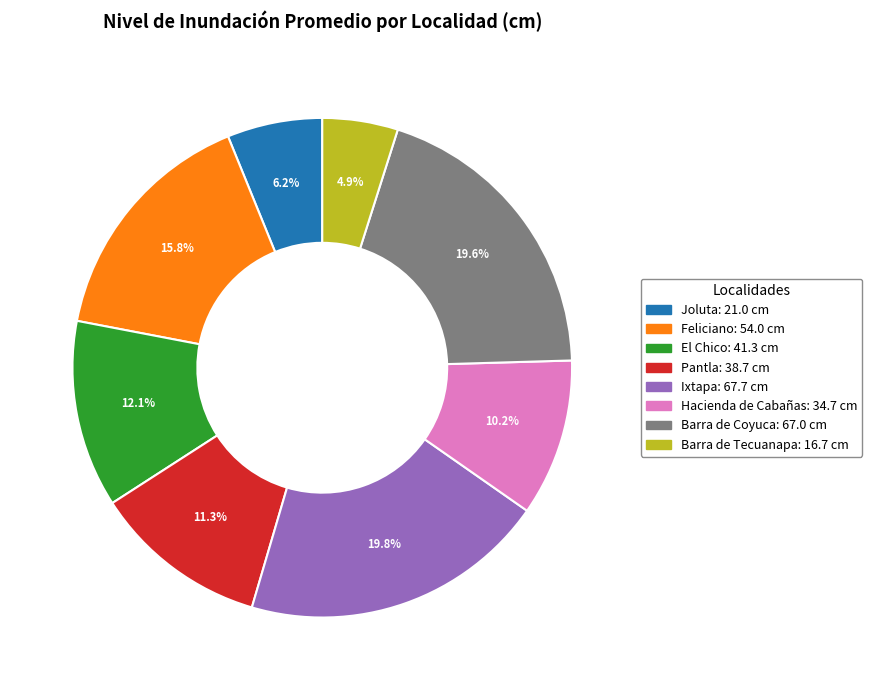

Is there any slice that represents more than half of the pie?

No